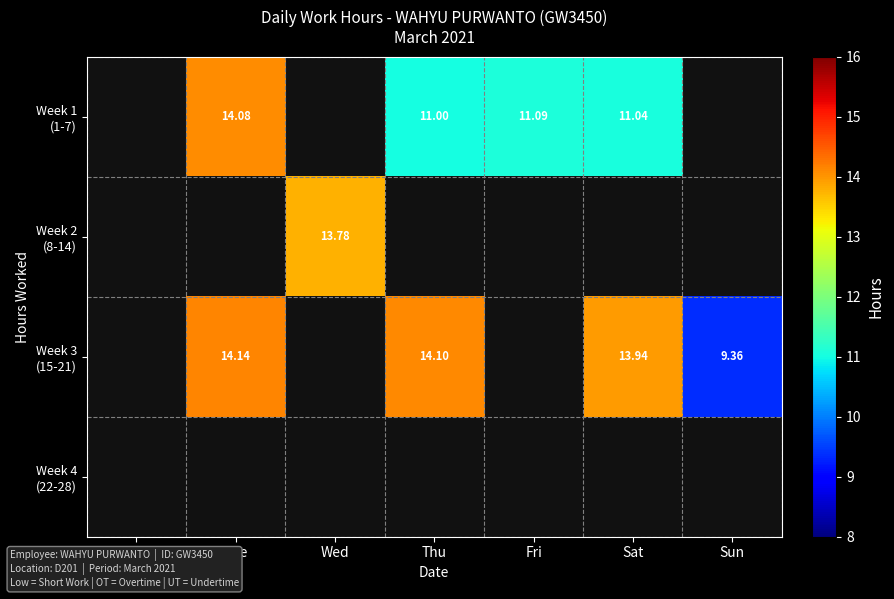

True or false: Week 3 (15-21) has a value of 4.9 at Tue.

False